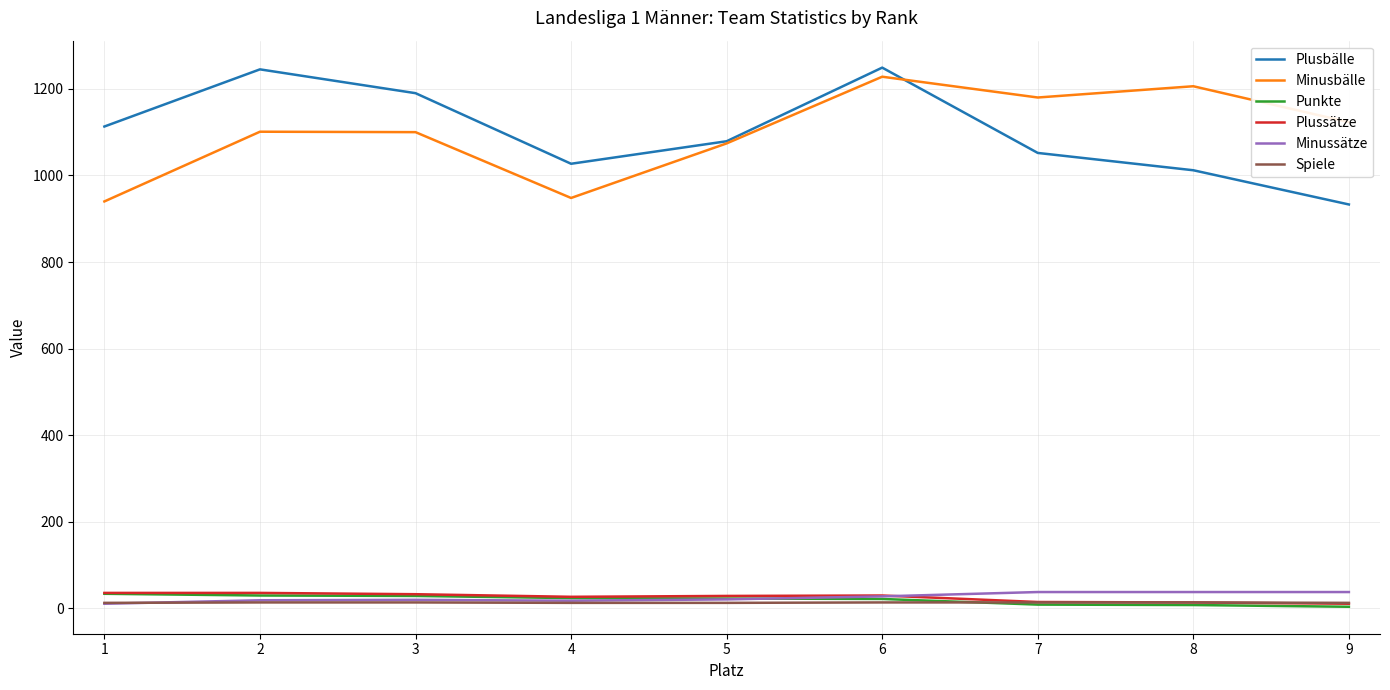

The Minusbälle series shows 1074 at 5. True or false?

True